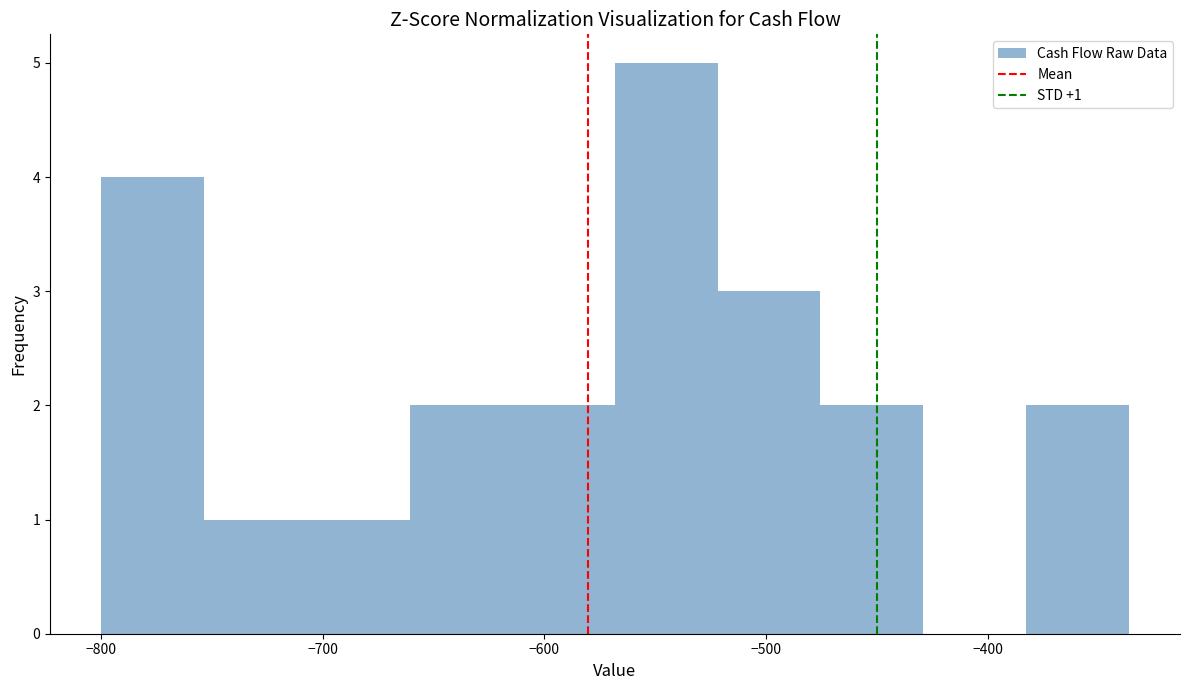

Over which range of the x-axis is the bar tallest?

-570 to -520